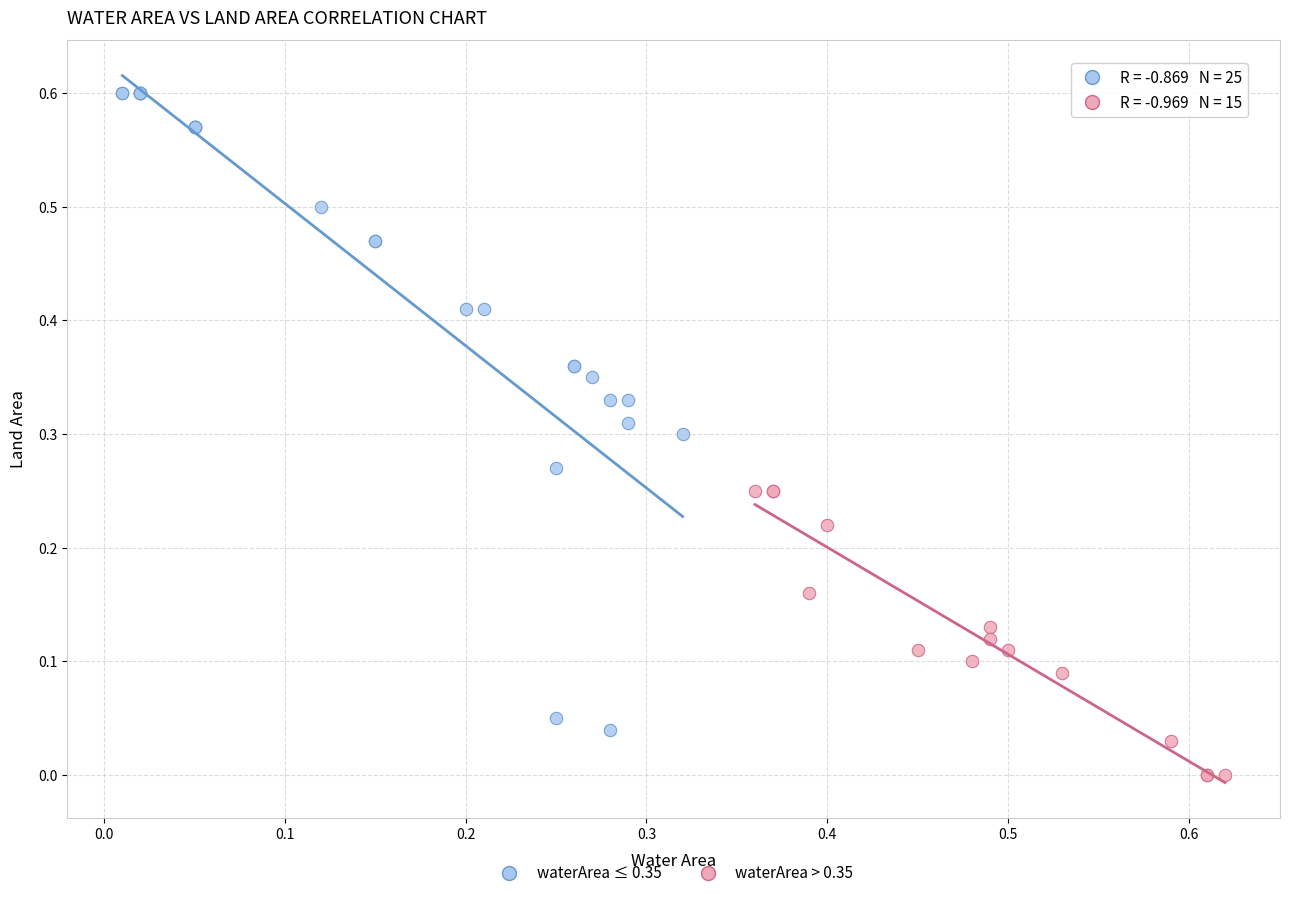

What are all the series names shown in the legend?

waterArea ≤ 0.35, waterArea > 0.35